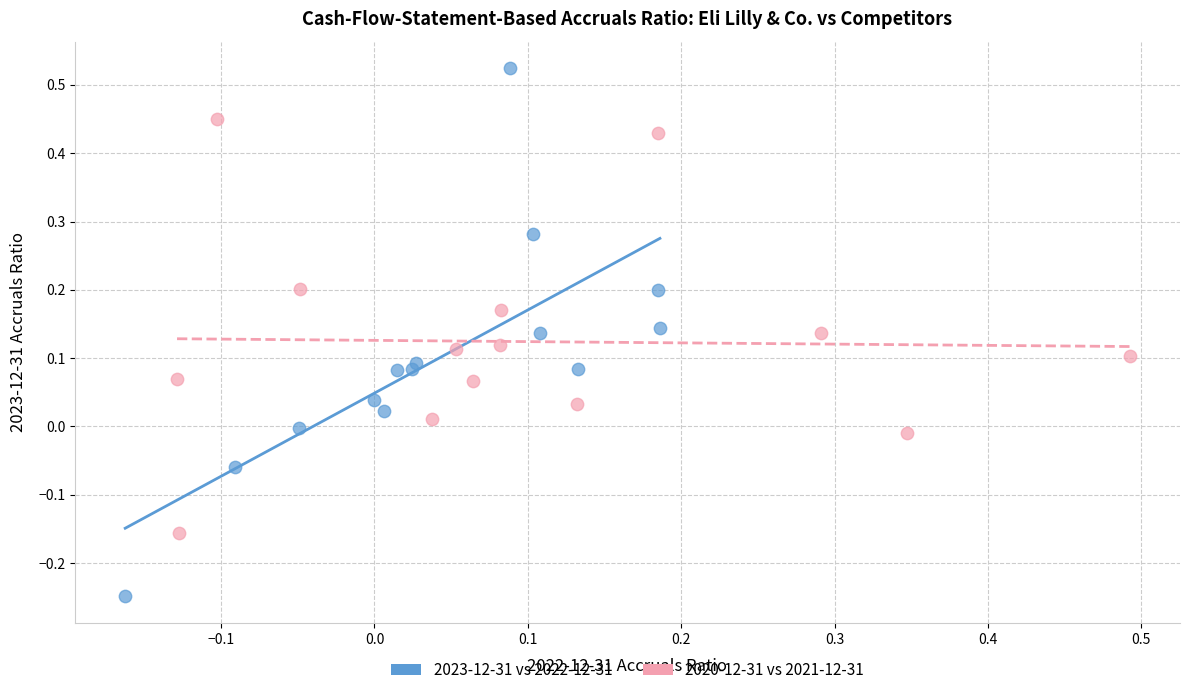

Which series contains the highest Y value?

2023-12-31 vs 2022-12-31